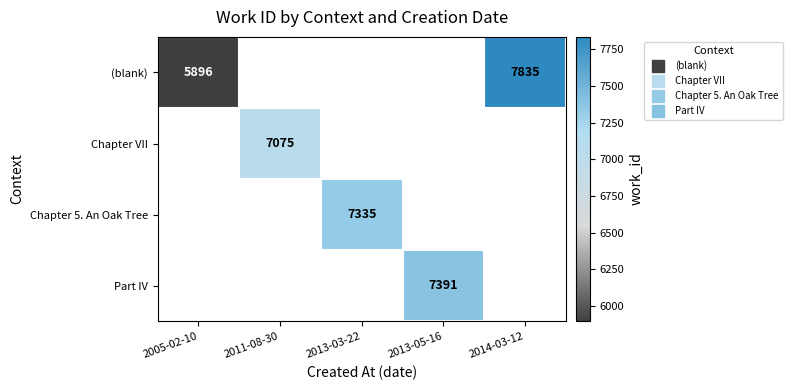

Which series has the largest range (max minus min)?

(blank)